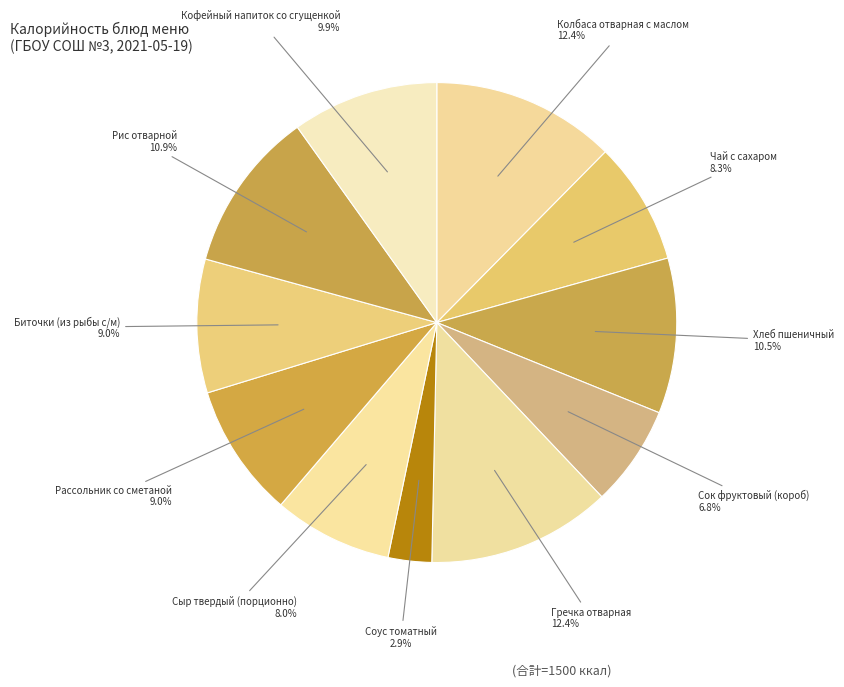

To the nearest percent, what is the combined percentage of Чай с сахаром and Сок фруктовый (короб)?

15%